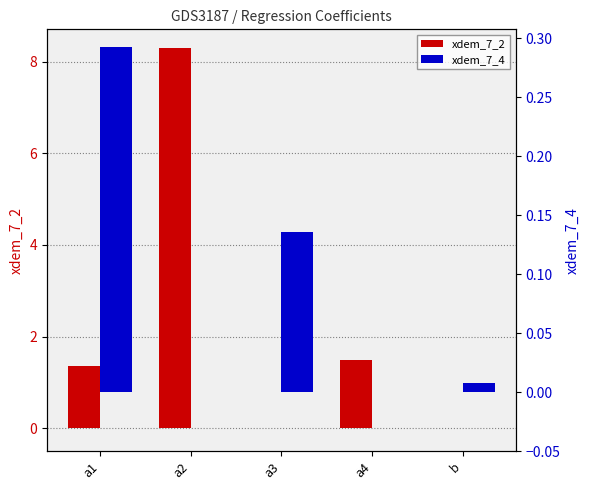

The xdem_7_2 series shows 0.6 at a1. True or false?

False